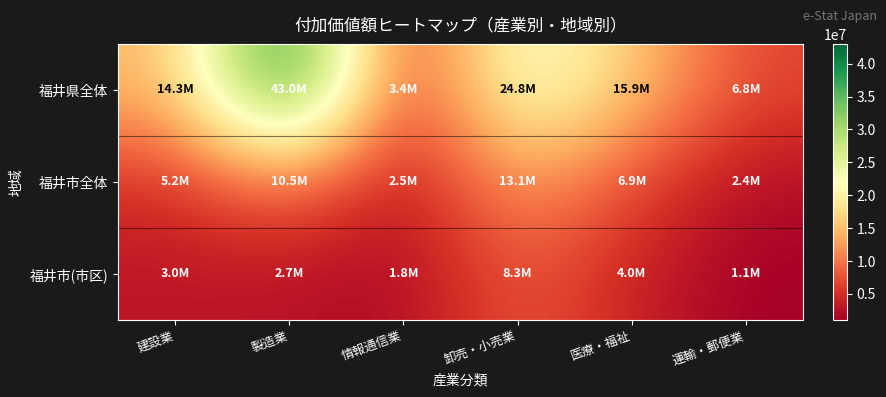

Between 医療・福祉 and 運輸・郵便業, which is larger?

医療・福祉